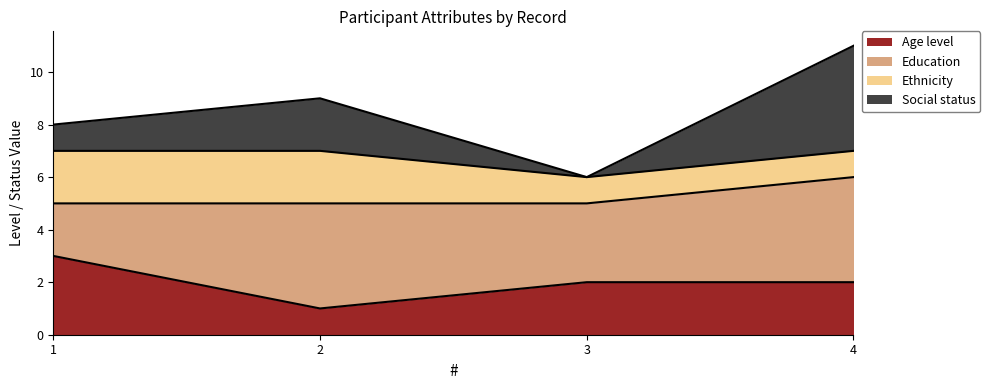

What is the average value of the Age level series?

2